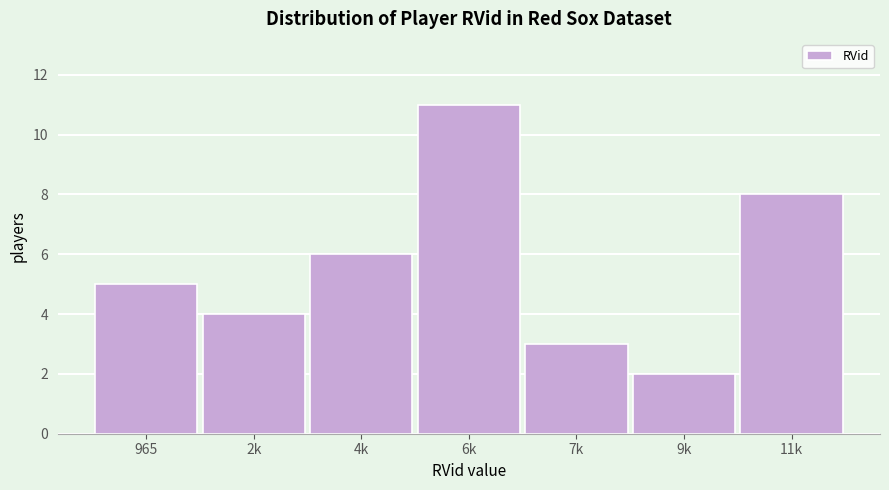

Reading left to right, what are all the values shown in this chart?

965=5	2k=4	4k=6	6k=11	7k=3	9k=2	11k=8